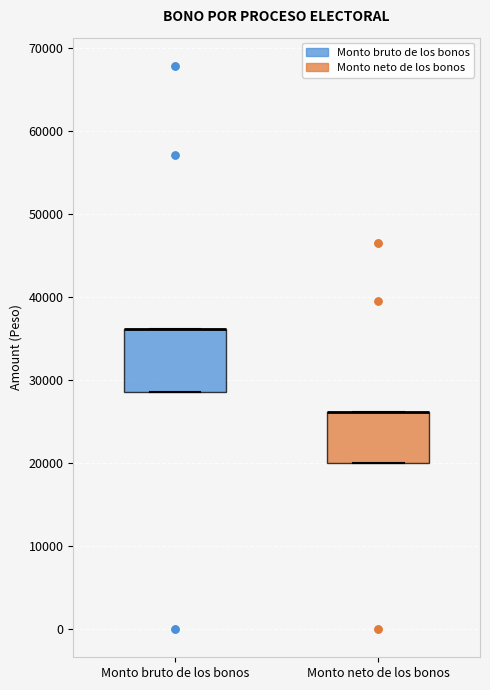

Comparing the boxes themselves (not the whiskers), which one is the tallest?

Monto bruto de los bonos